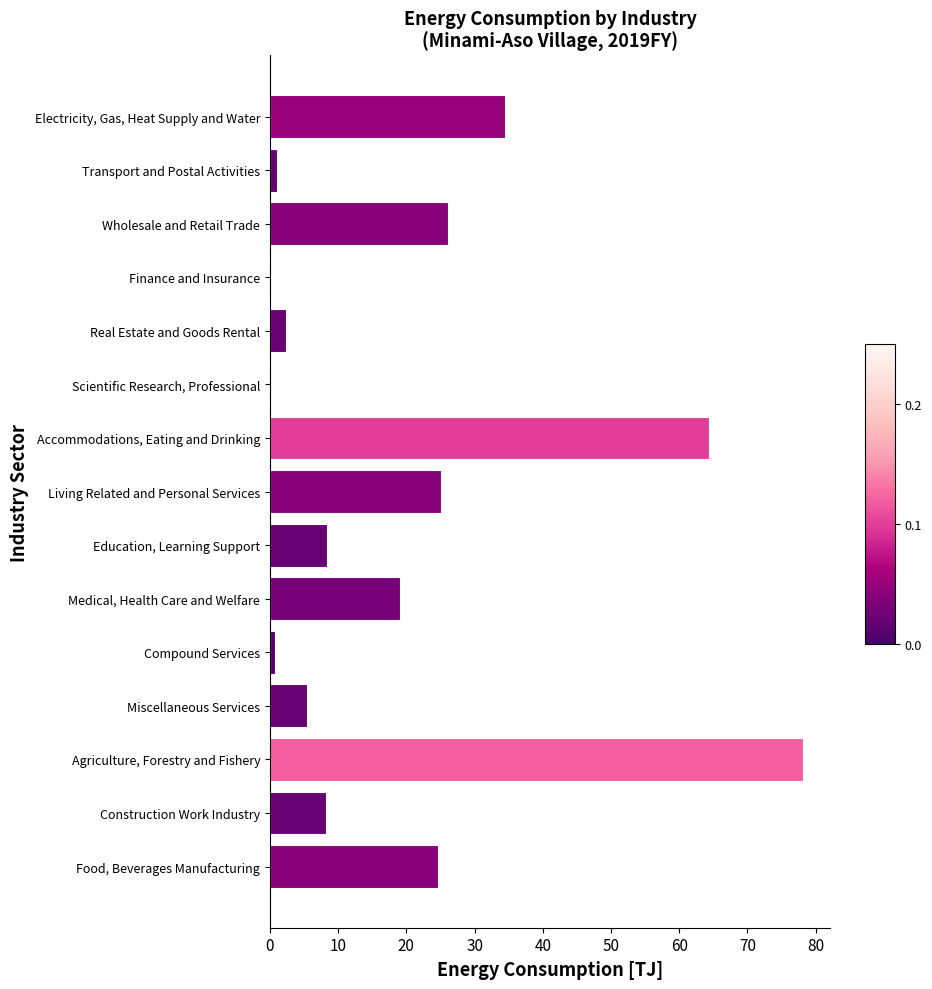

What is the change in value from Accommodations, Eating and Drinking to Miscellaneous Services?

-58.8